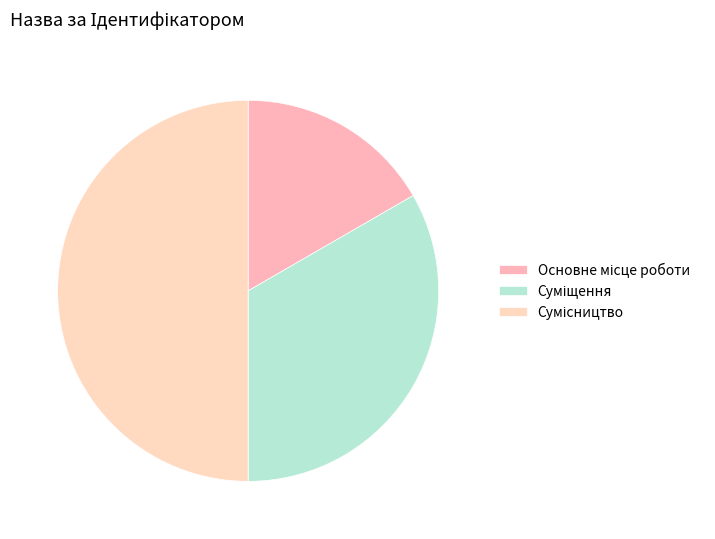

Between Основне місце роботи and Сумісництво, which is larger?

Сумісництво